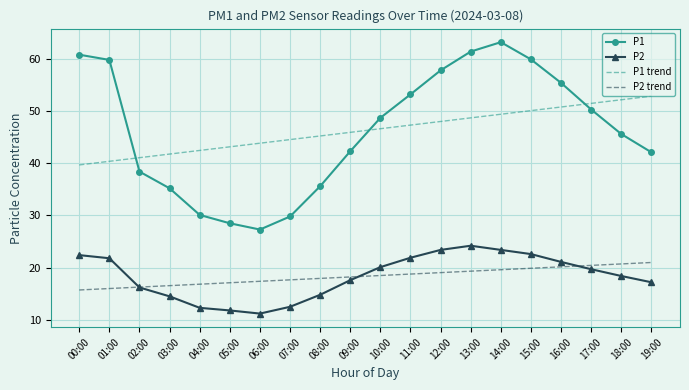

At how many categories does at least one series exceed 35?

20